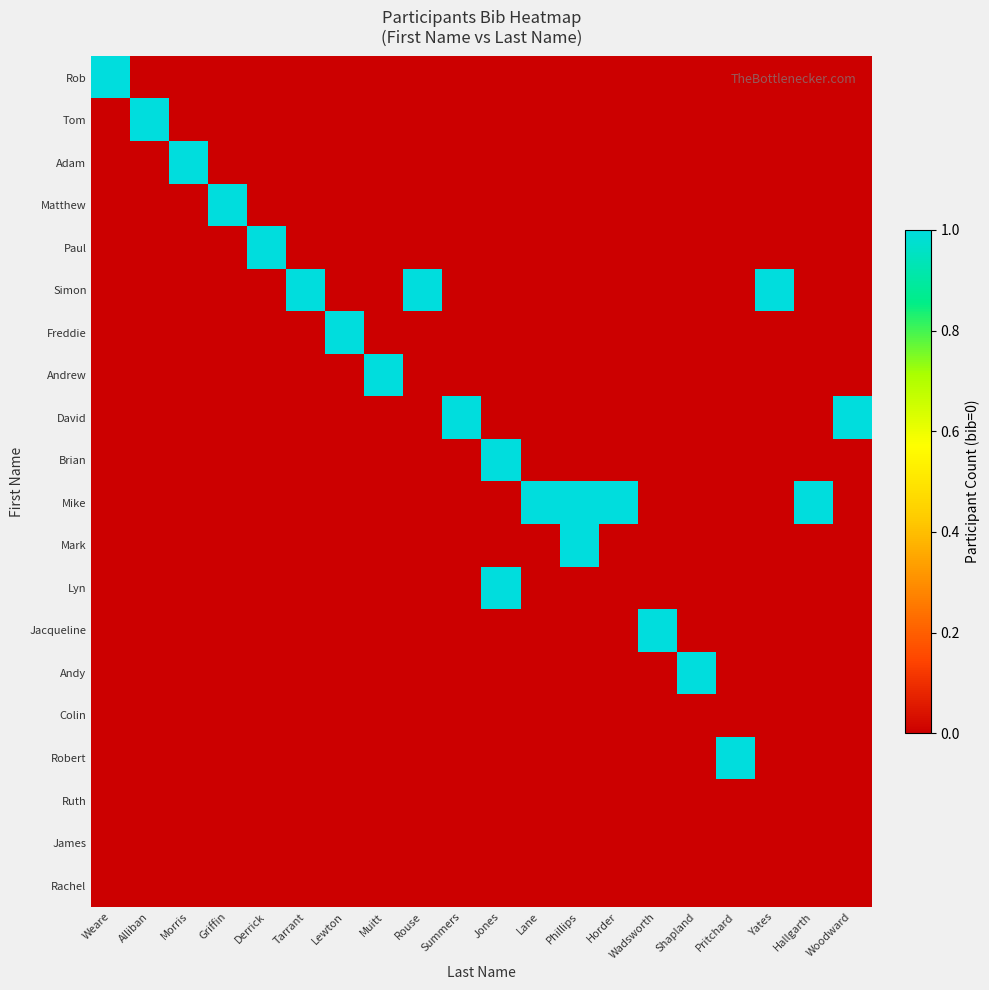

Which series has the largest total across all categories?

Mike